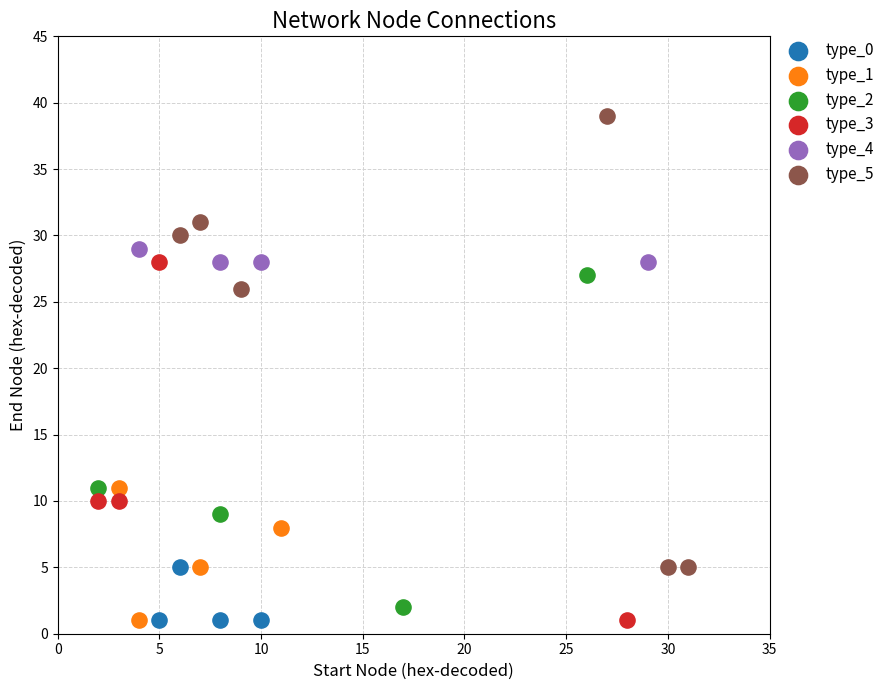

What are all the series names shown in the legend?

type_0, type_1, type_2, type_3, type_4, type_5